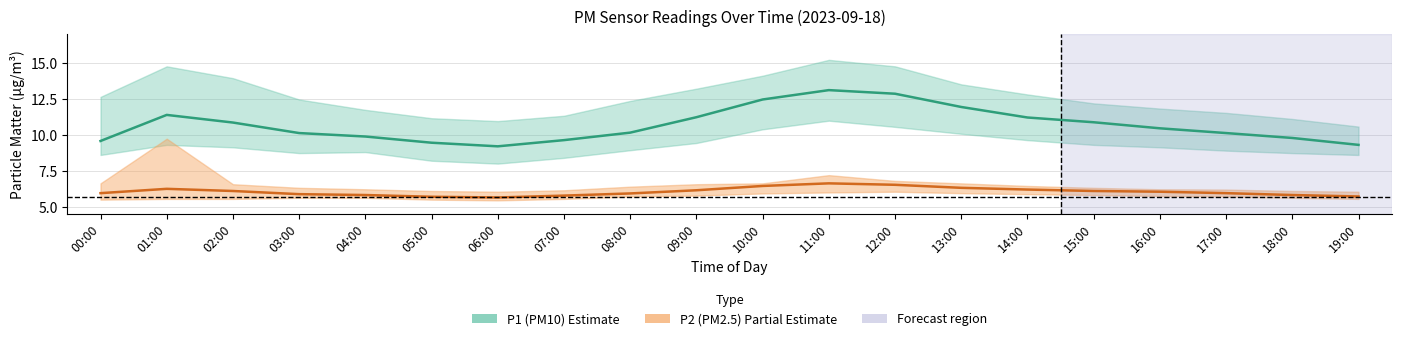

True or false: P1 (PM10) - Estimate has more than 2 interior local peaks.

False